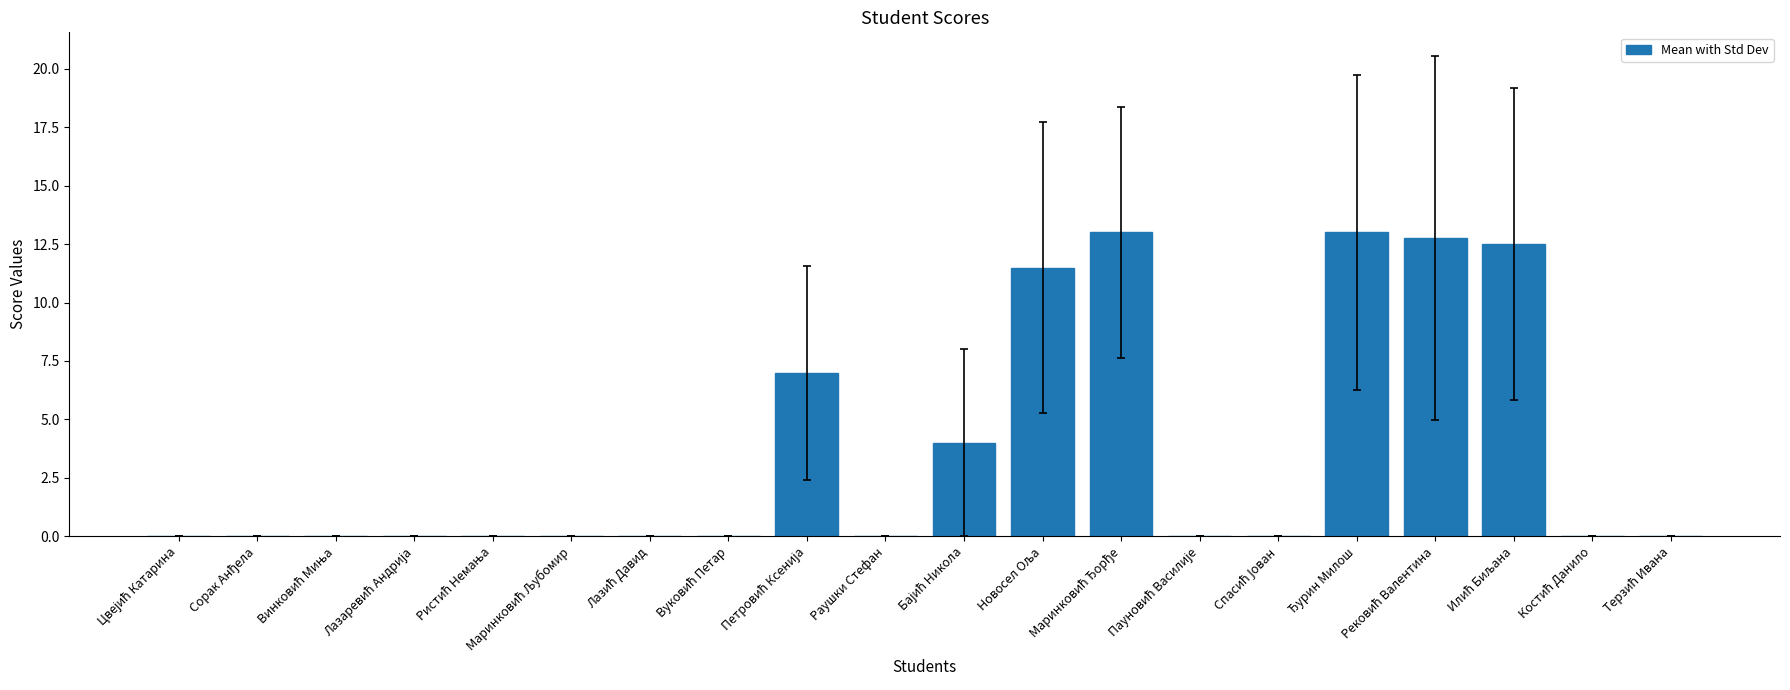

What is the maximum value shown in the chart?

13.0